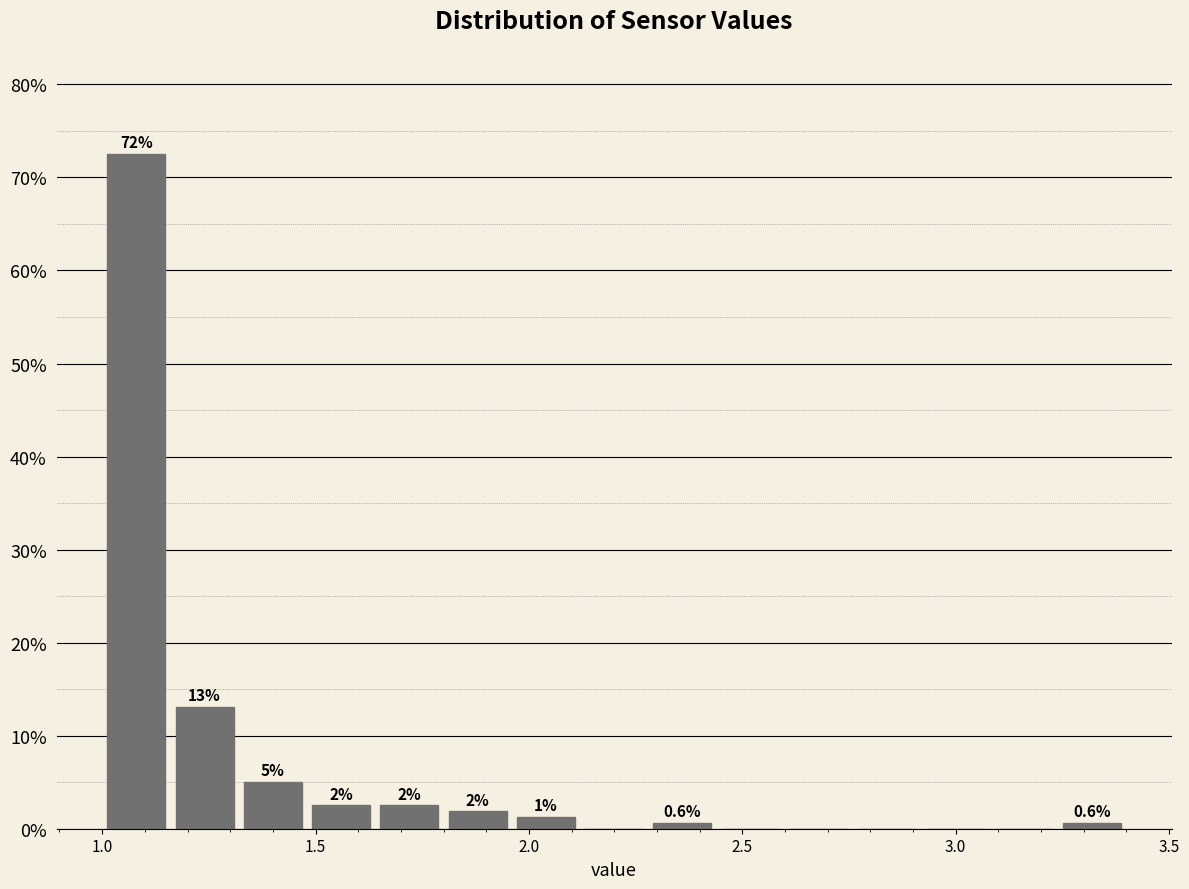

Around what value on the x-axis is the tallest bar? Give the approximate position of its centre, as read against the axis.

1.10